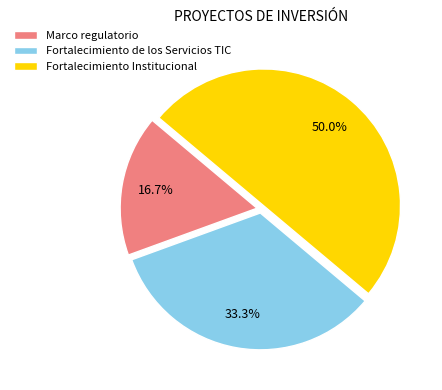

Approximately how many times larger is the value at Fortalecimiento Institucional compared to Marco regulatorio?

3.0